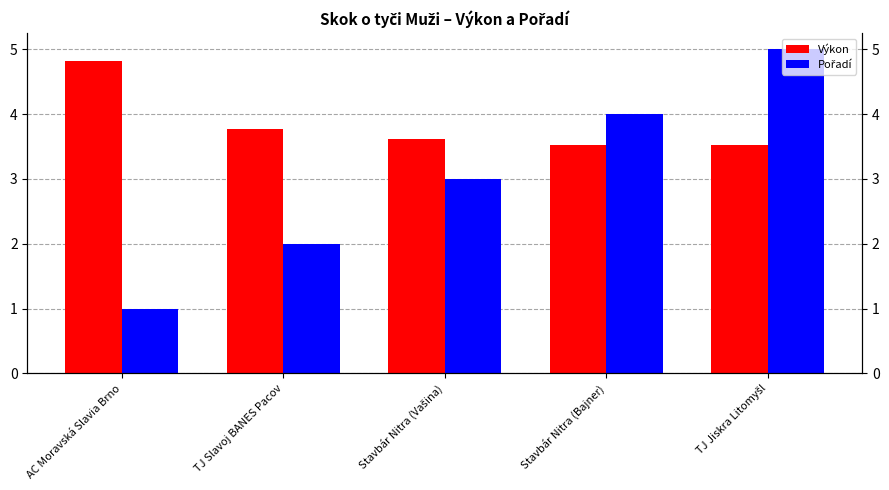

At which category is the sum across all series the highest?

TJ Jiskra Litomyšl